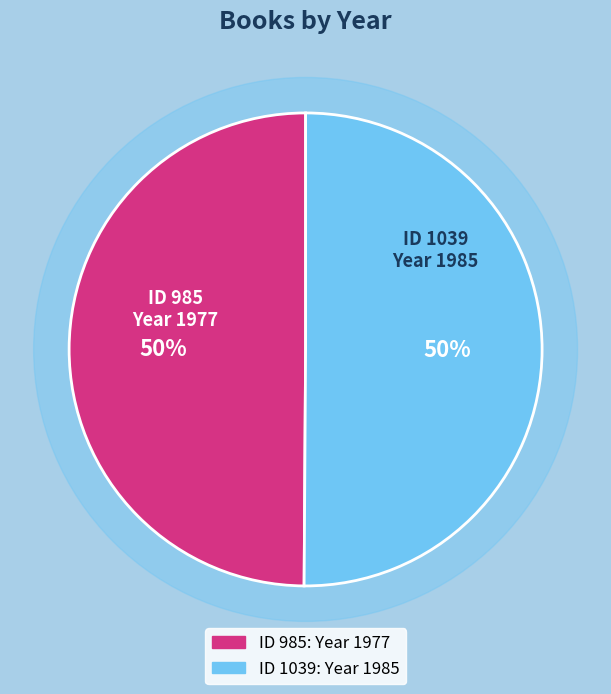

Which category has the biggest portion of the pie?

1039